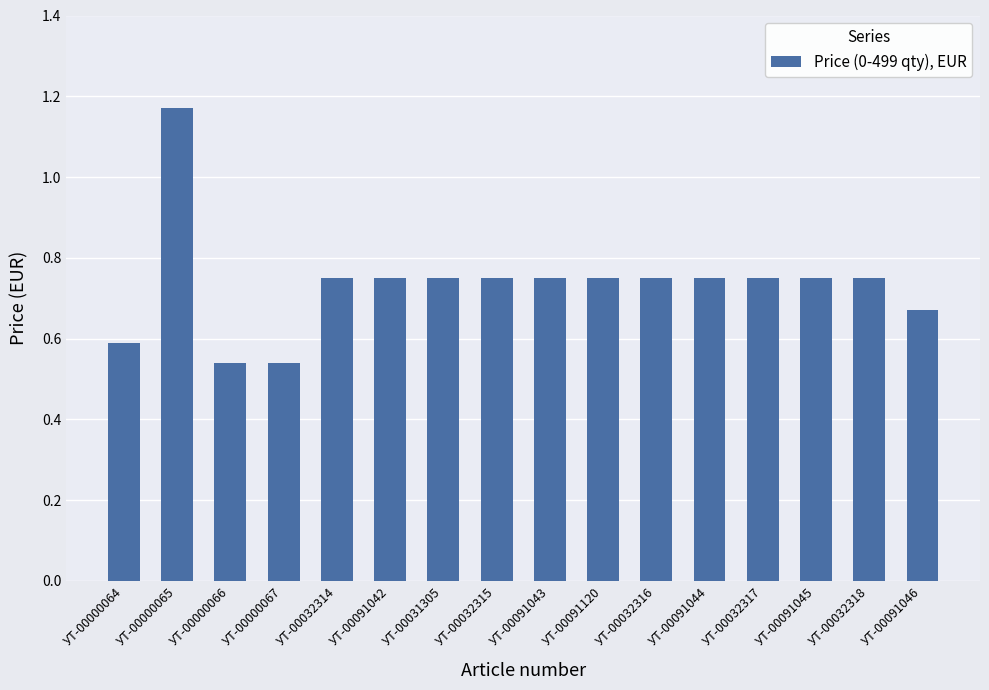

What is the label of the 9th bar from the right?

УТ-00032315